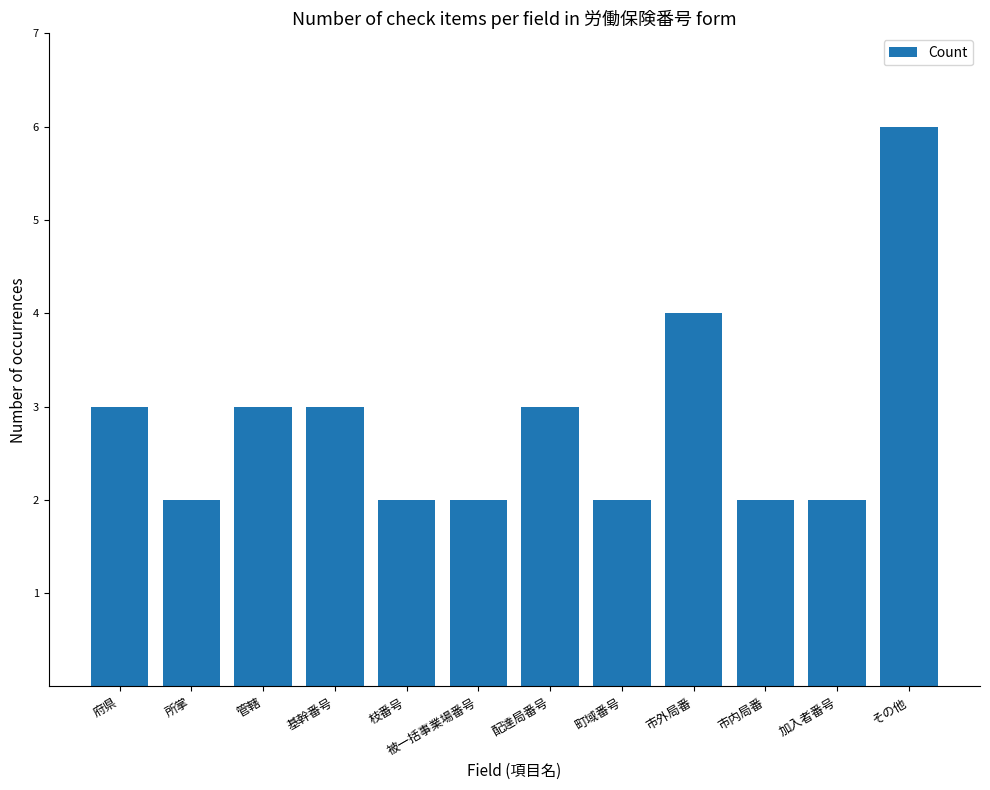

Reading left to right, transcribe all the data shown in this chart.

府県=3	所掌=2	管轄=3	基幹番号=3	枝番号=2	被一括事業場番号=2	配達局番号=3	町域番号=2	市外局番=4	市内局番=2	加入者番号=2	その他=6